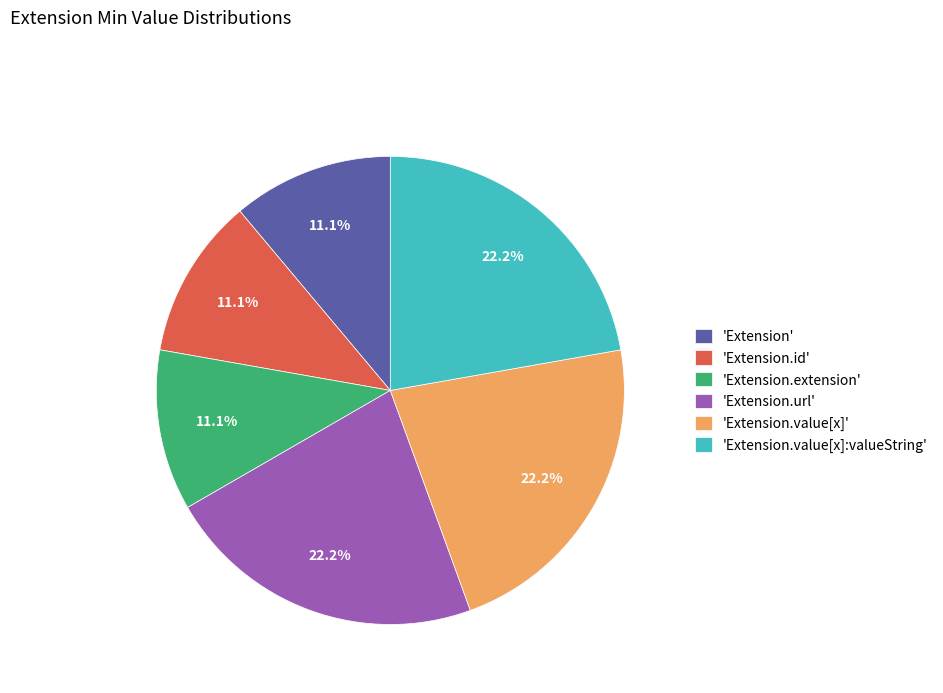

How many segments does this pie chart have?

6